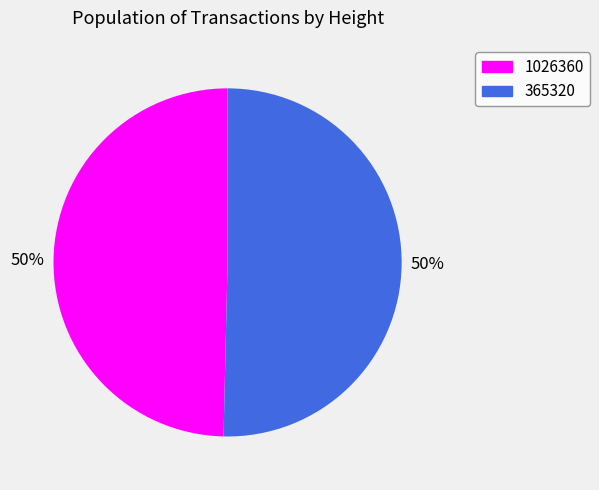

Is the sum of 1026360 and 365320 greater than half?

Yes